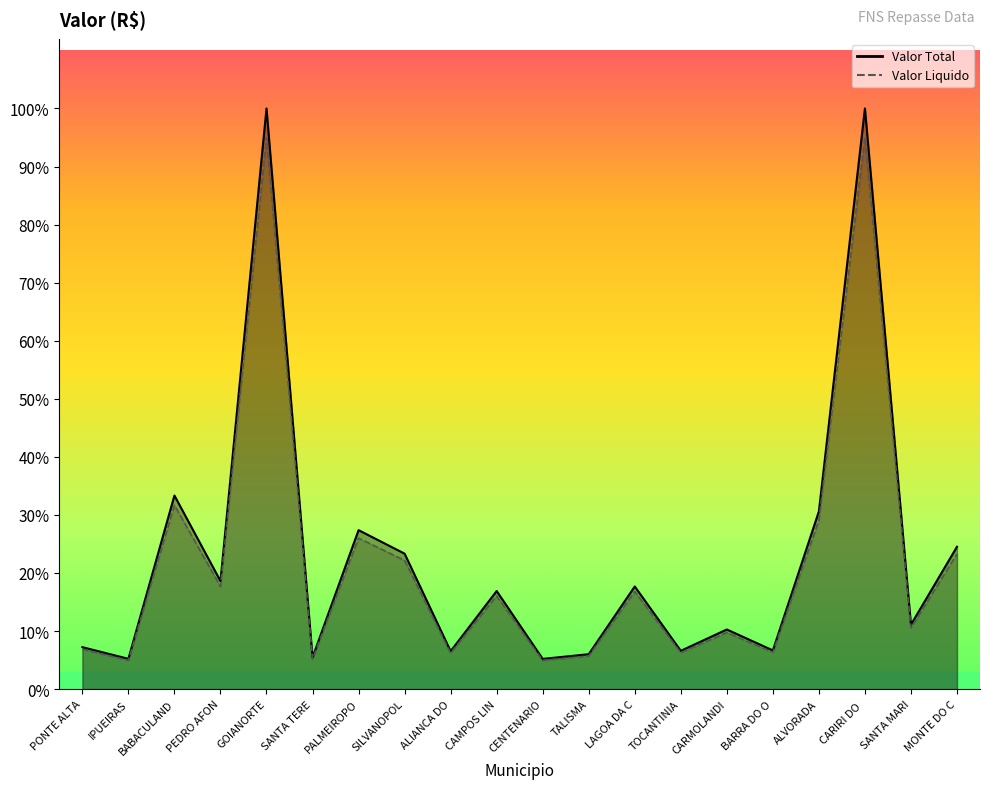

What is the lowest value of the Valor Total series?

9358.0